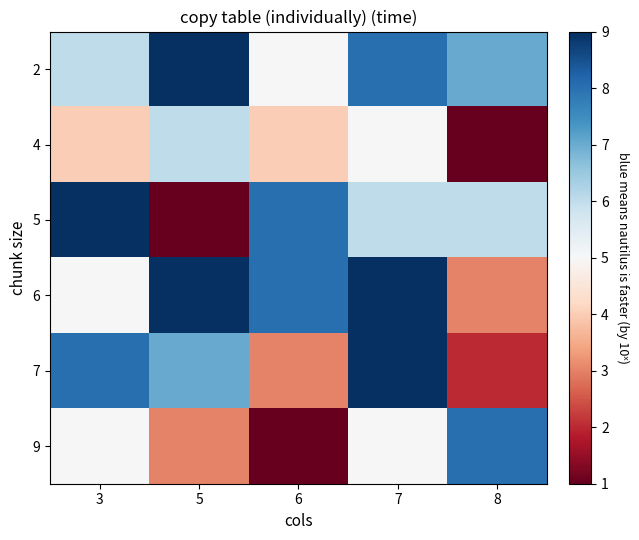

Count the number of categories in the chart.

5